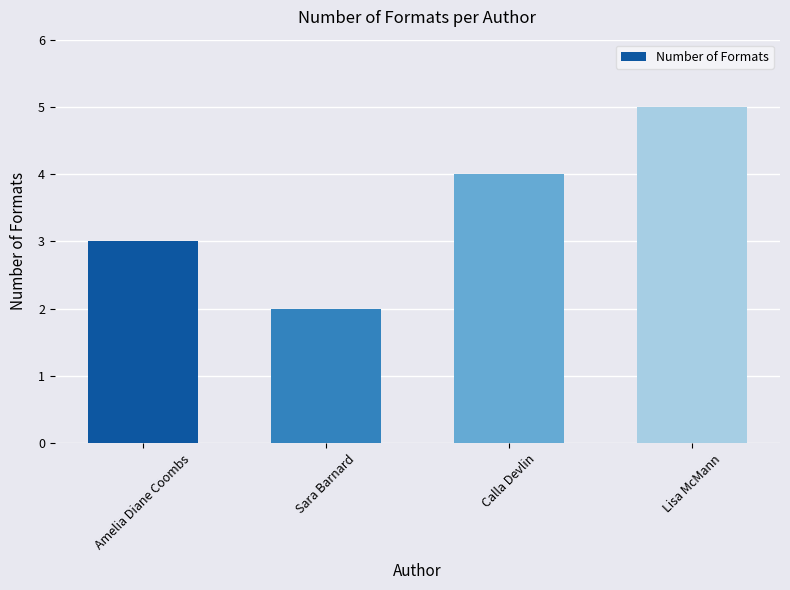

Which has a higher value, Lisa McMann or Sara Barnard?

Lisa McMann